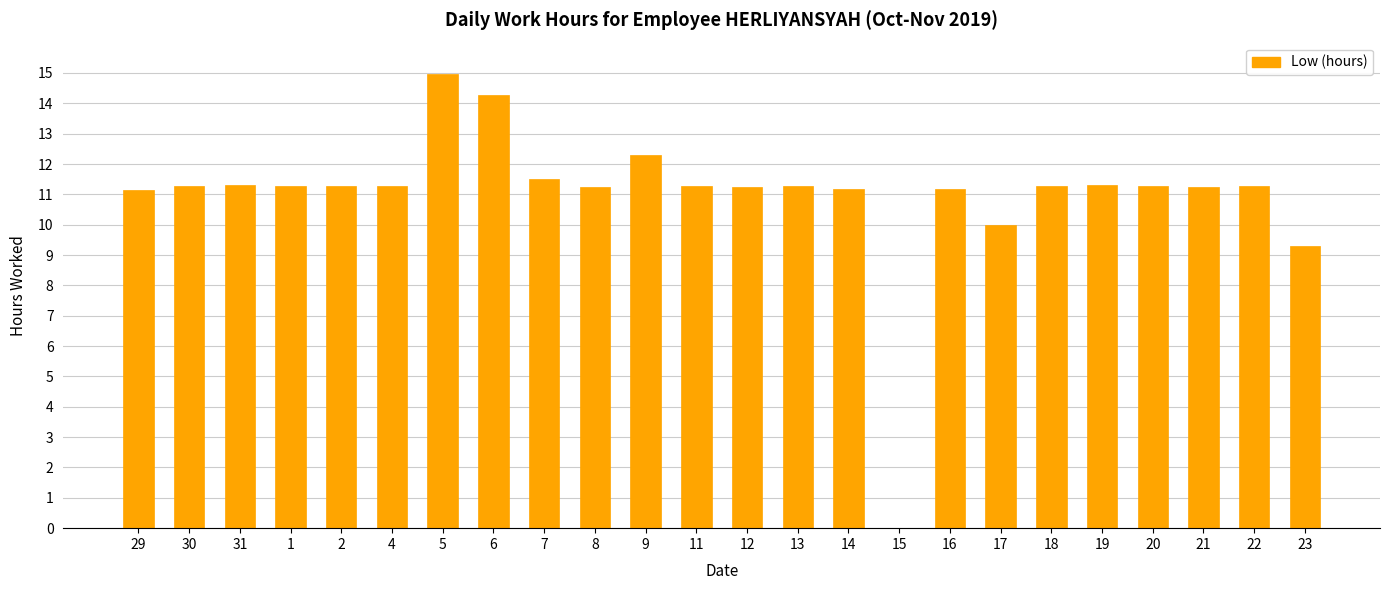

The value at 5 is 15.0. True or false?

True